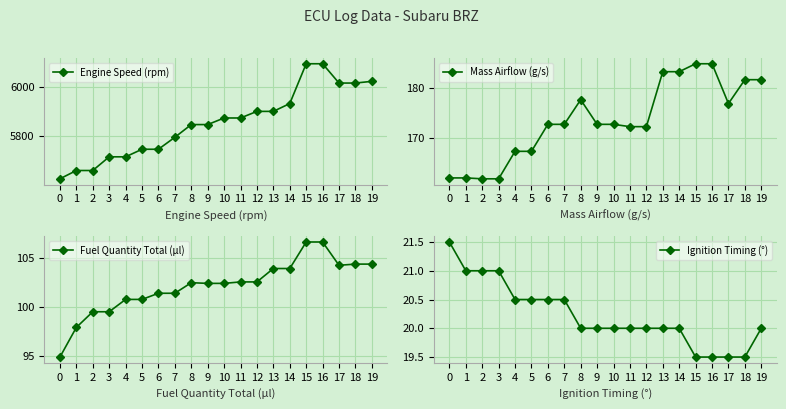

What is the lowest value of the Engine Speed (rpm) series?

5624